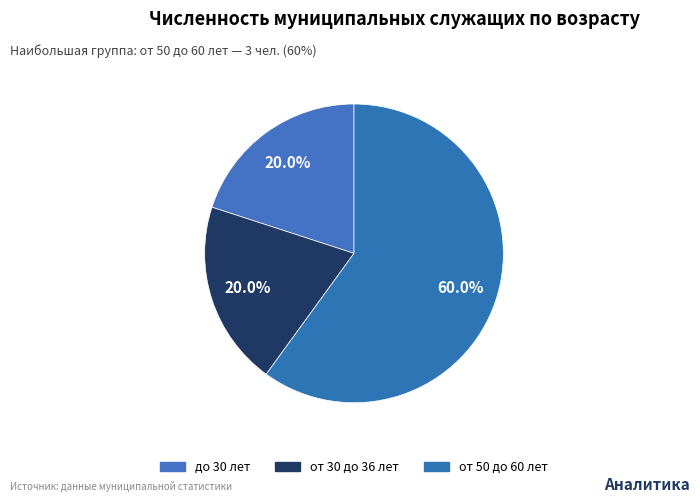

Count the number of slices in the pie.

3